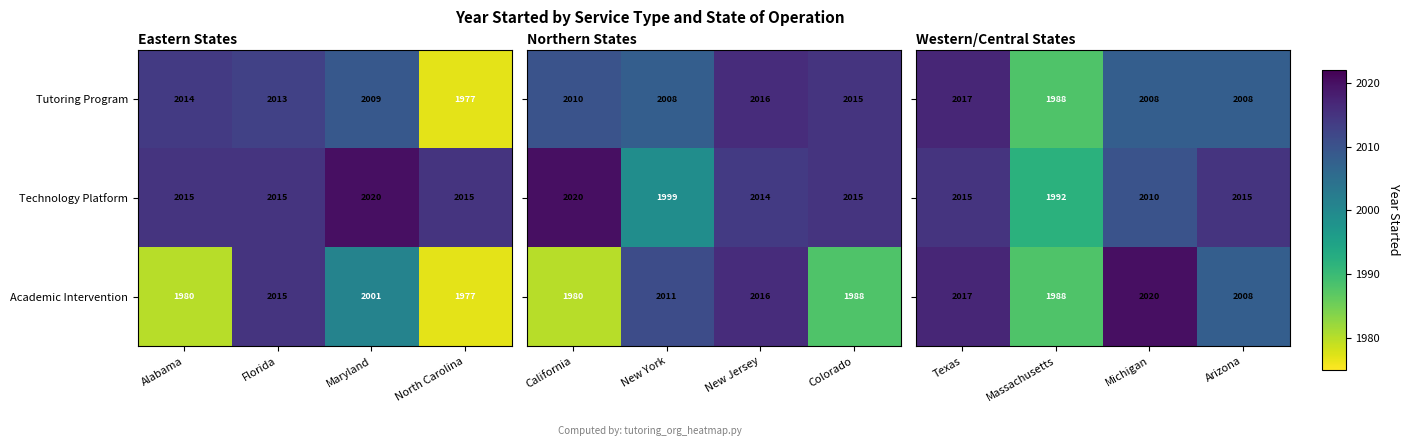

At which label does Tutoring Program reach its minimum?

North Carolina